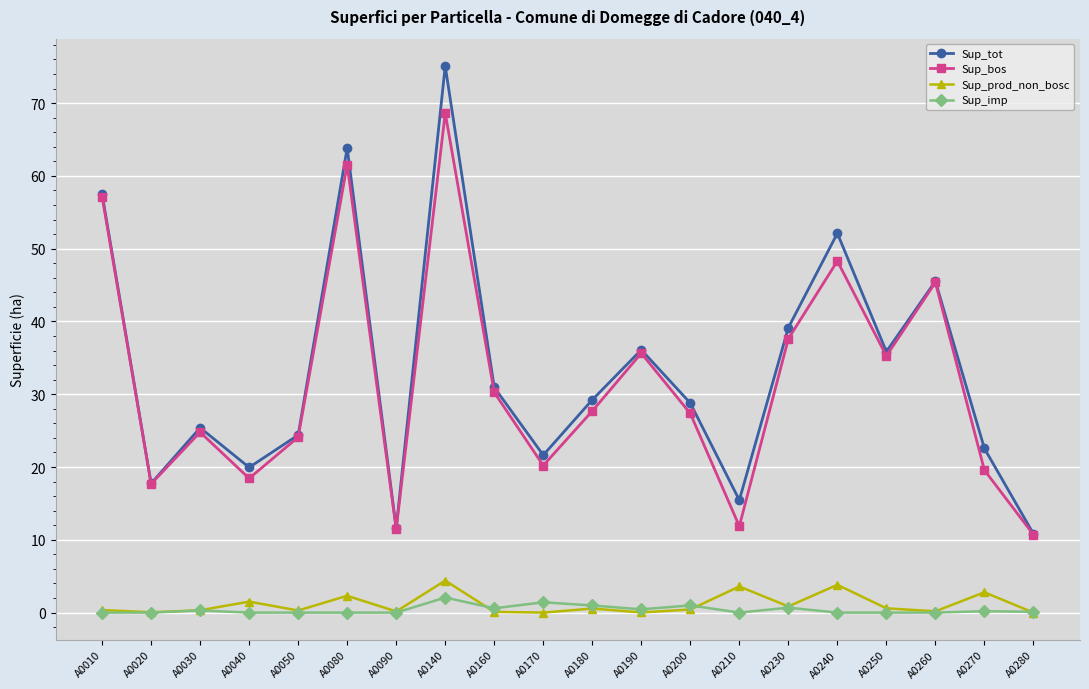

Is it true that Sup_prod_non_bosc equals 0.0 at A0190?

True